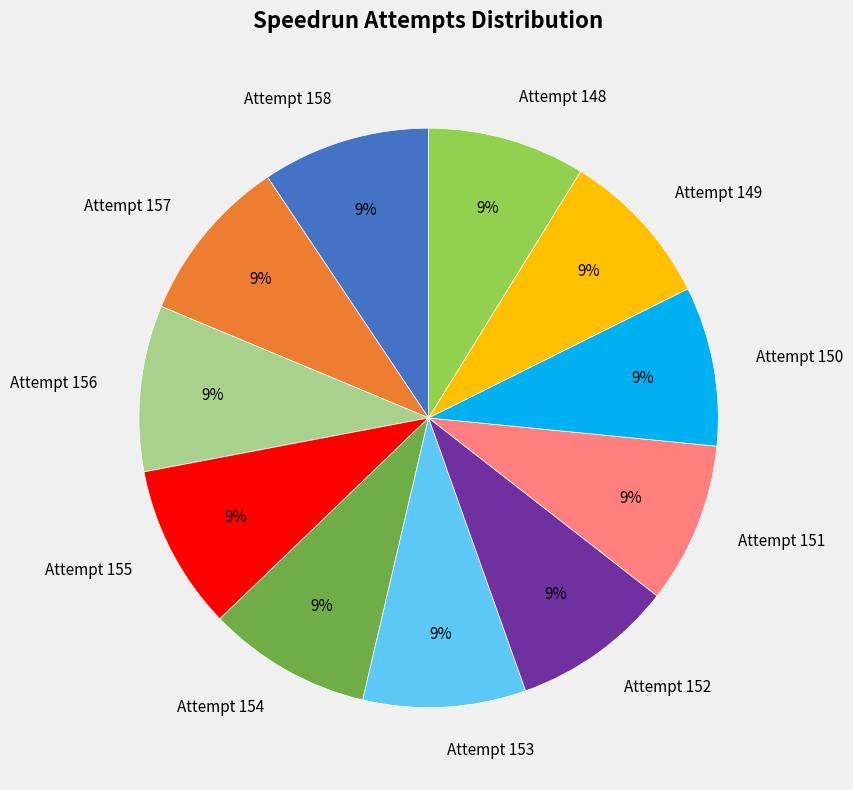

What is the ratio of the value at Attempt 151 to the value at Attempt 150?

1.0